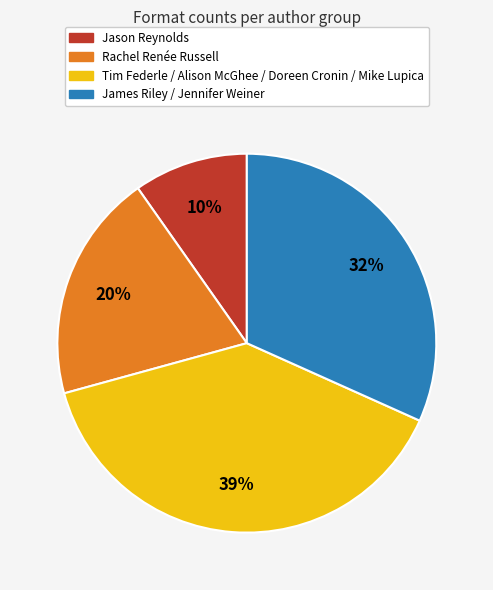

Is there a majority slice in this chart?

No